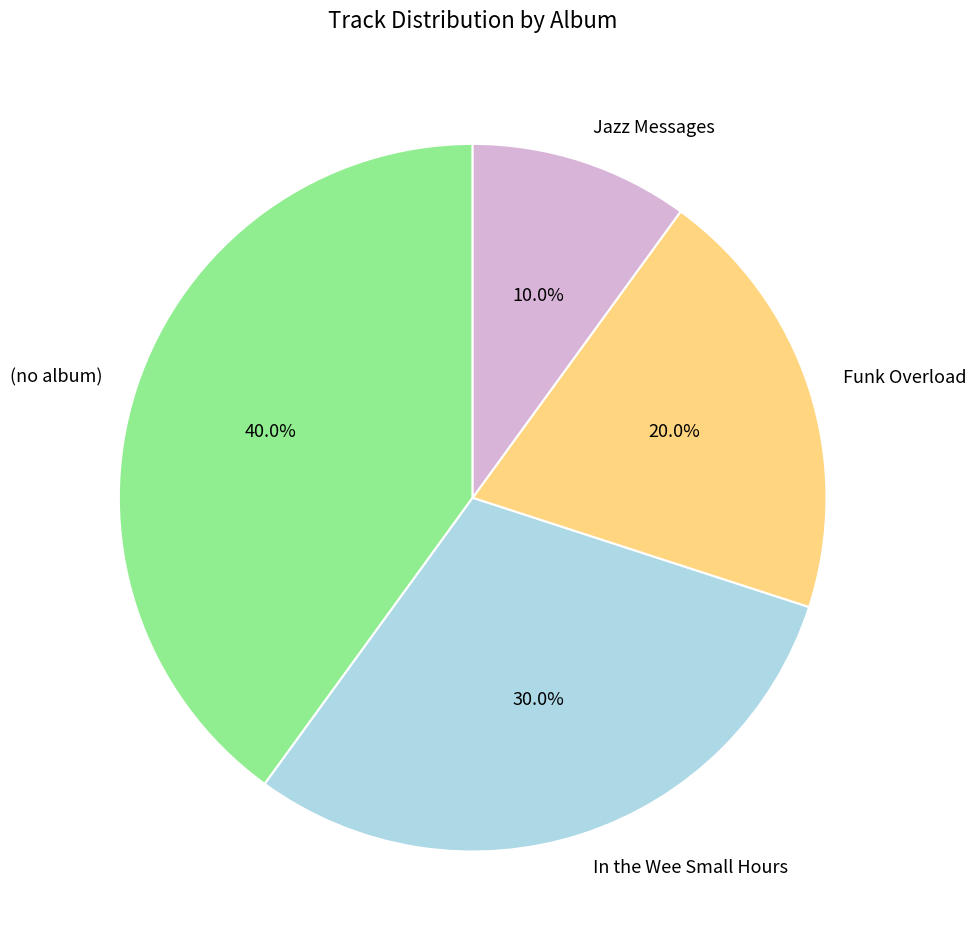

Which category has the biggest portion of the pie?

(no album)